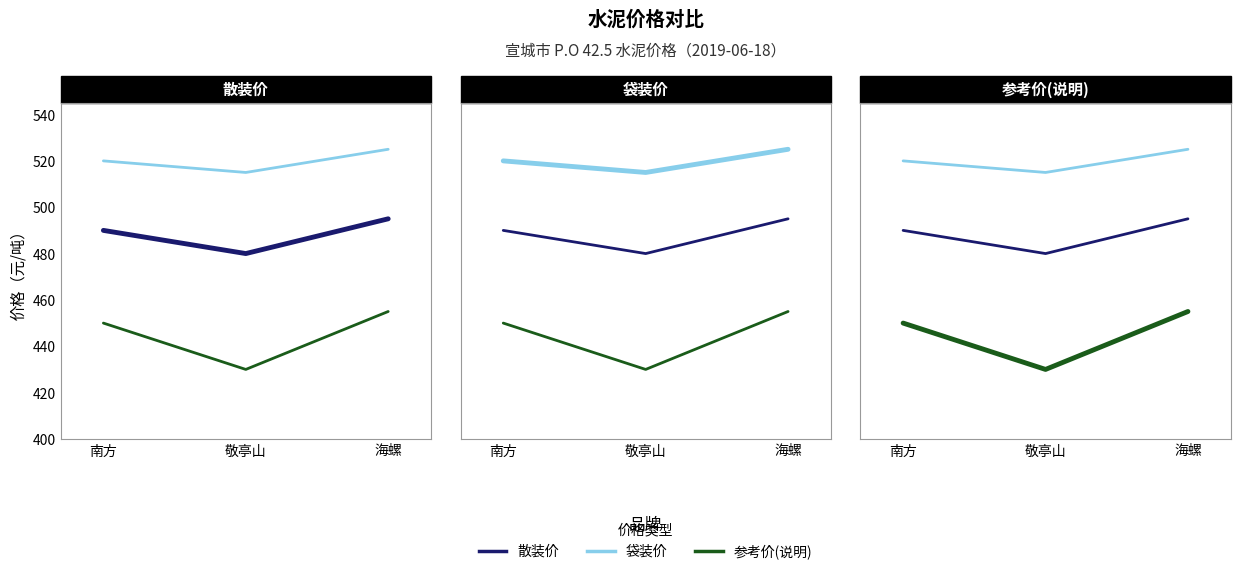

What position from the left is 敬亭山?

2